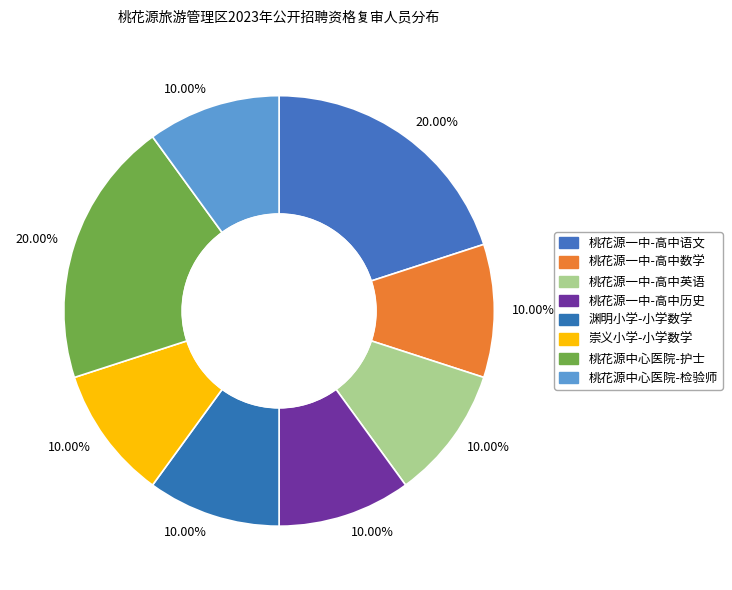

Count the number of slices in the pie.

8